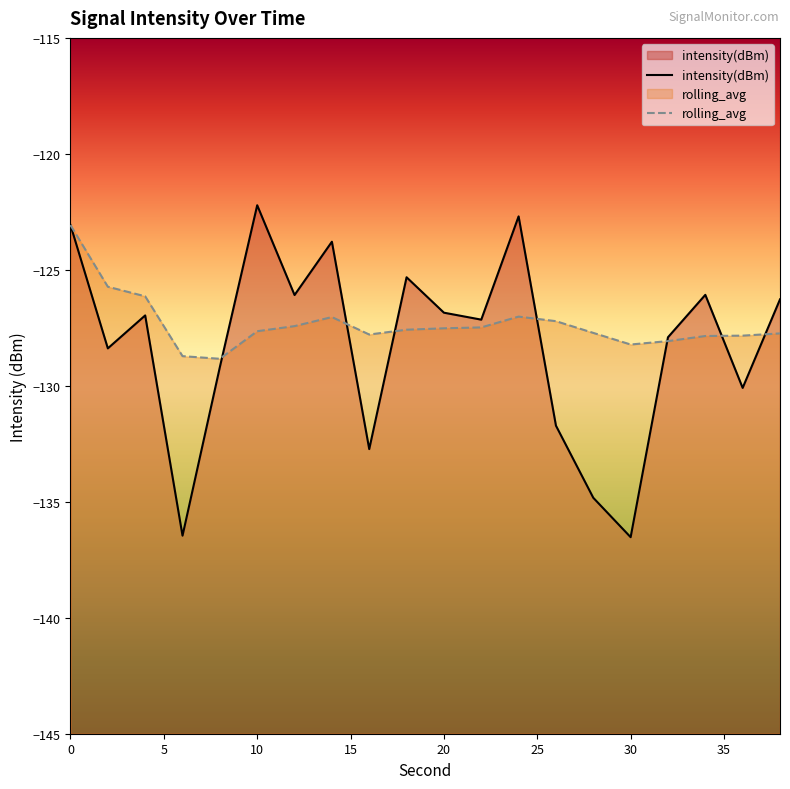

Reading left to right, transcribe all the data shown in this chart.

intensity(dBm): 0=-123.1	2=-128.4	4=-127.0	6=-136.5	8=-129.2	10=-122.2	12=-126.1	14=-123.8	16=-132.7	18=-125.3	20=-126.8	22=-127.1	24=-122.7	26=-131.7	28=-134.8	30=-136.5	32=-127.9	34=-126.1	36=-130.1	38=-126.3
rolling_avg: 0=-123.1	2=-125.7	4=-126.1	6=-128.7	8=-128.8	10=-127.6	12=-127.4	14=-127.0	16=-127.8	18=-127.6	20=-127.5	22=-127.5	24=-127.0	26=-127.2	28=-127.7	30=-128.2	32=-128.1	34=-127.9	36=-127.8	38=-127.7